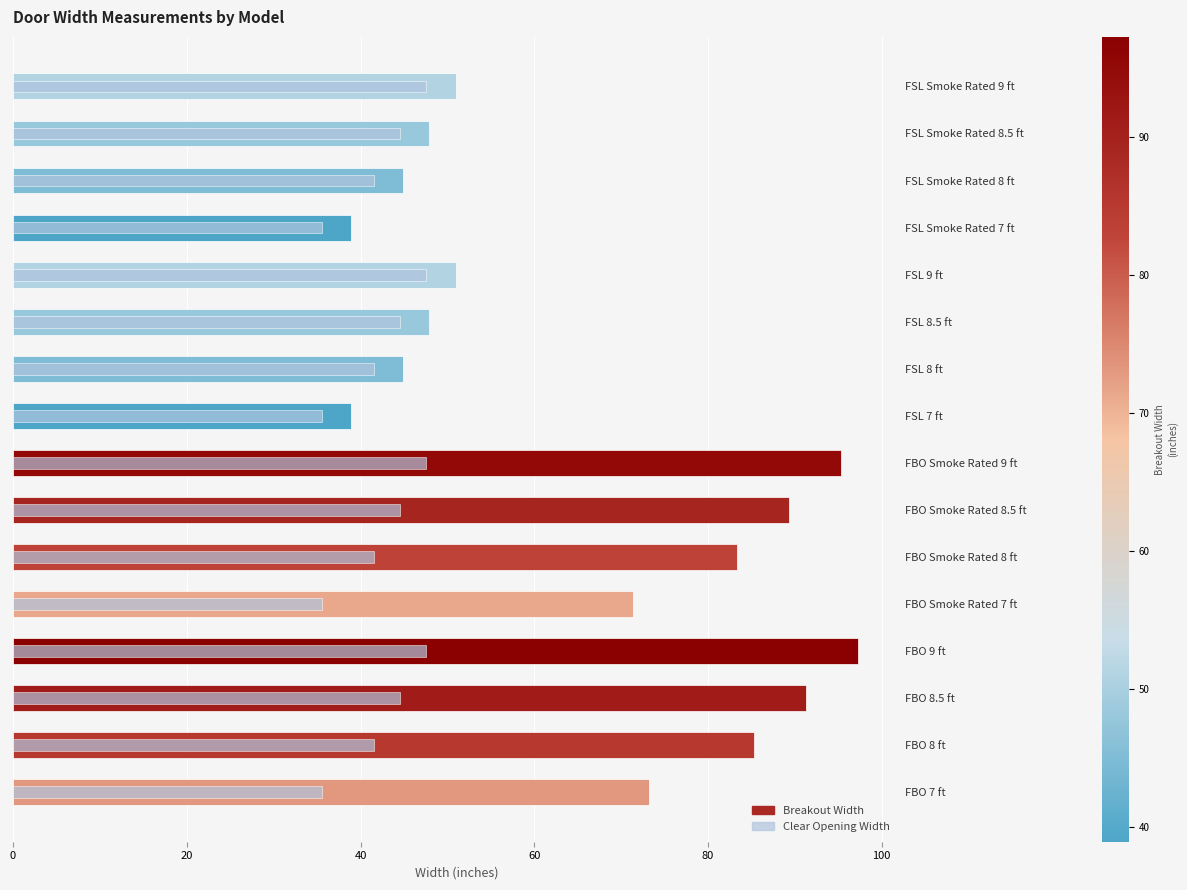

What is the sum of the Clear Opening Width values at FBO 8 ft and FSL 7 ft?

77.1